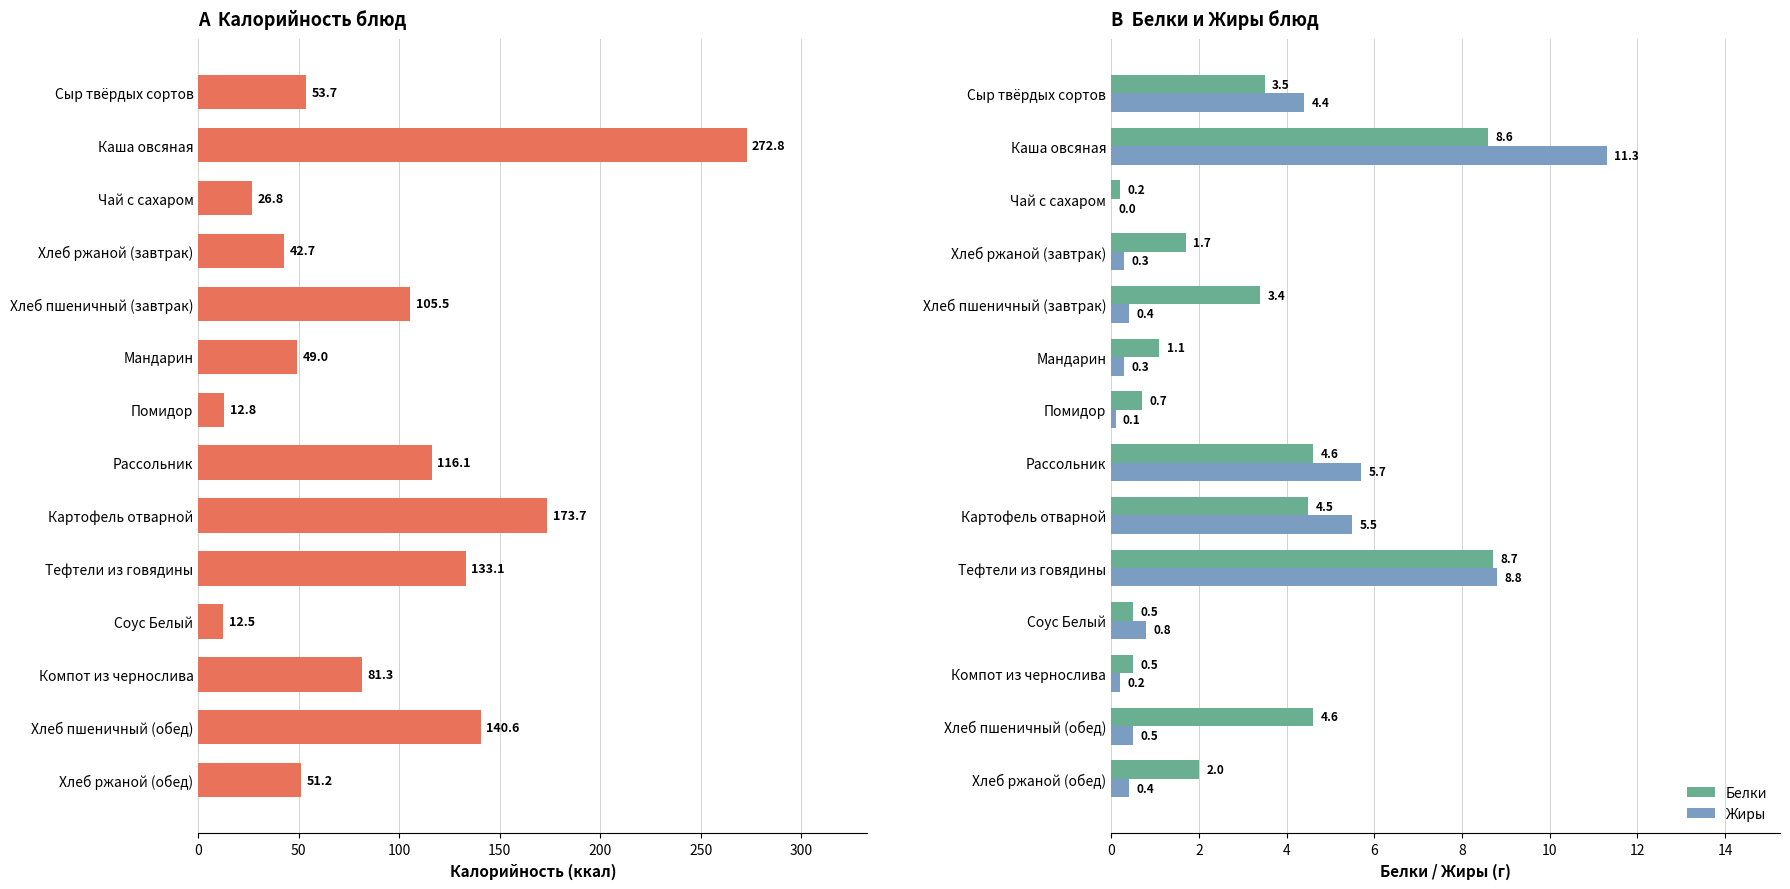

What is the approximate value of Жиры at Картофель отварной?

5.5